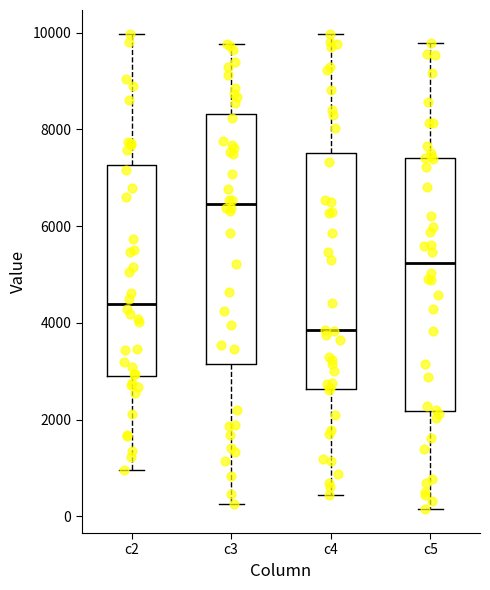

Reading left to right, transcribe this box plot: for each box, give where its median line is, the range the box spans, and where its two whiskers end, as read against the y-axis. The values are not printed on the chart, so give them approximately, as read against the axis.

c2: median 4400, box 2800 to 7200, whiskers 1000 to 10000
c3: median 6400, box 3200 to 8400, whiskers 200 to 9800
c4: median 3800, box 2600 to 7600, whiskers 400 to 10000
c5: median 5200, box 2200 to 7400, whiskers 200 to 9800